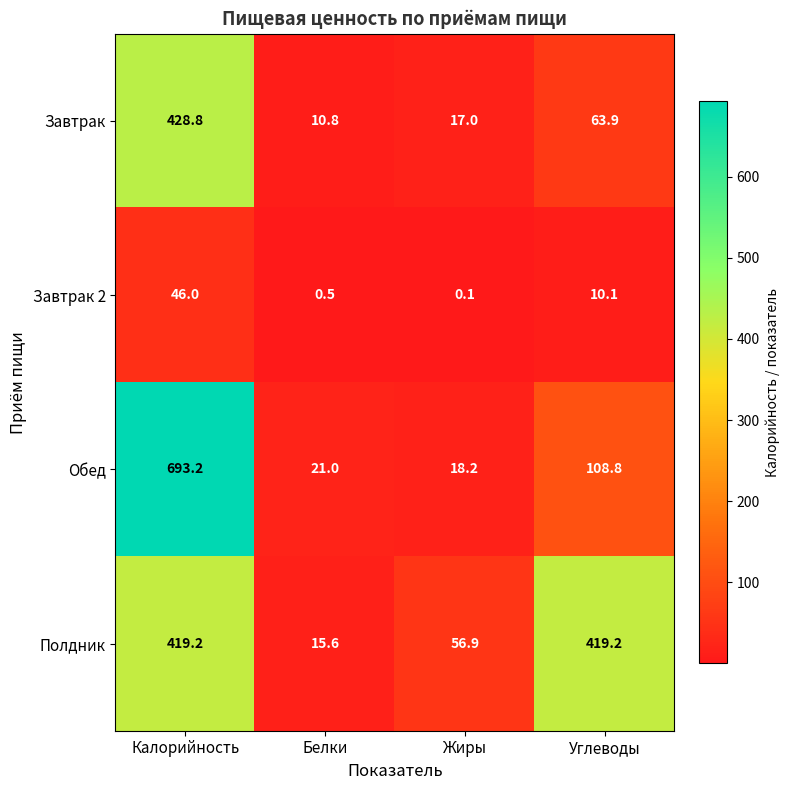

At which category is the sum across all series the highest?

Калорийность